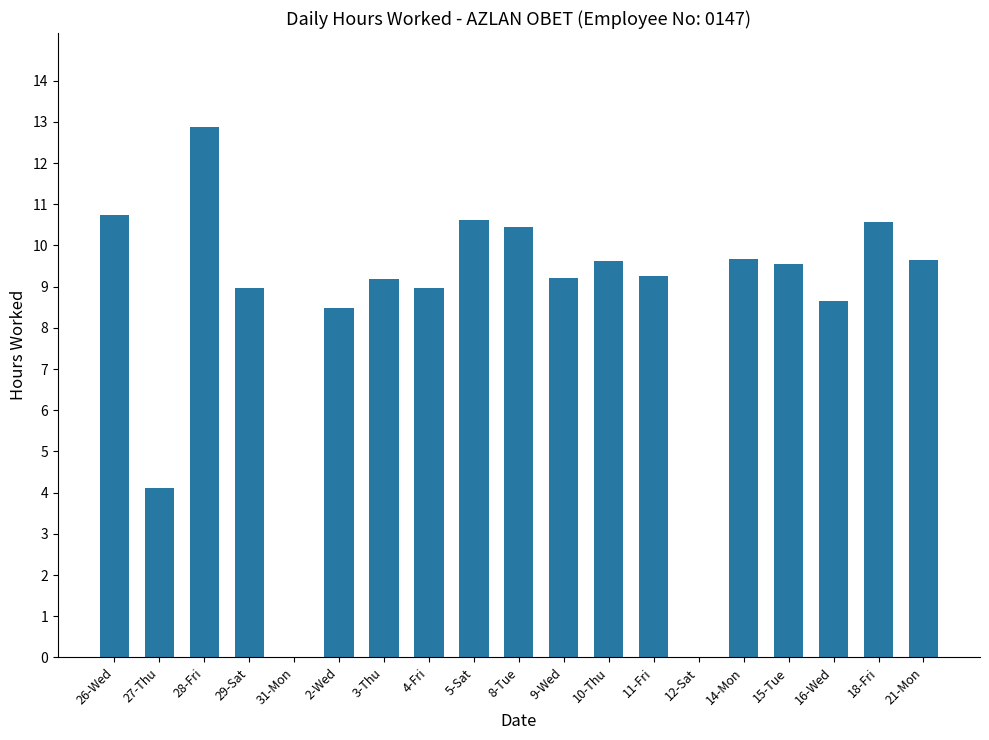

Are the bars grouped side by side (vs. stacked)?

No